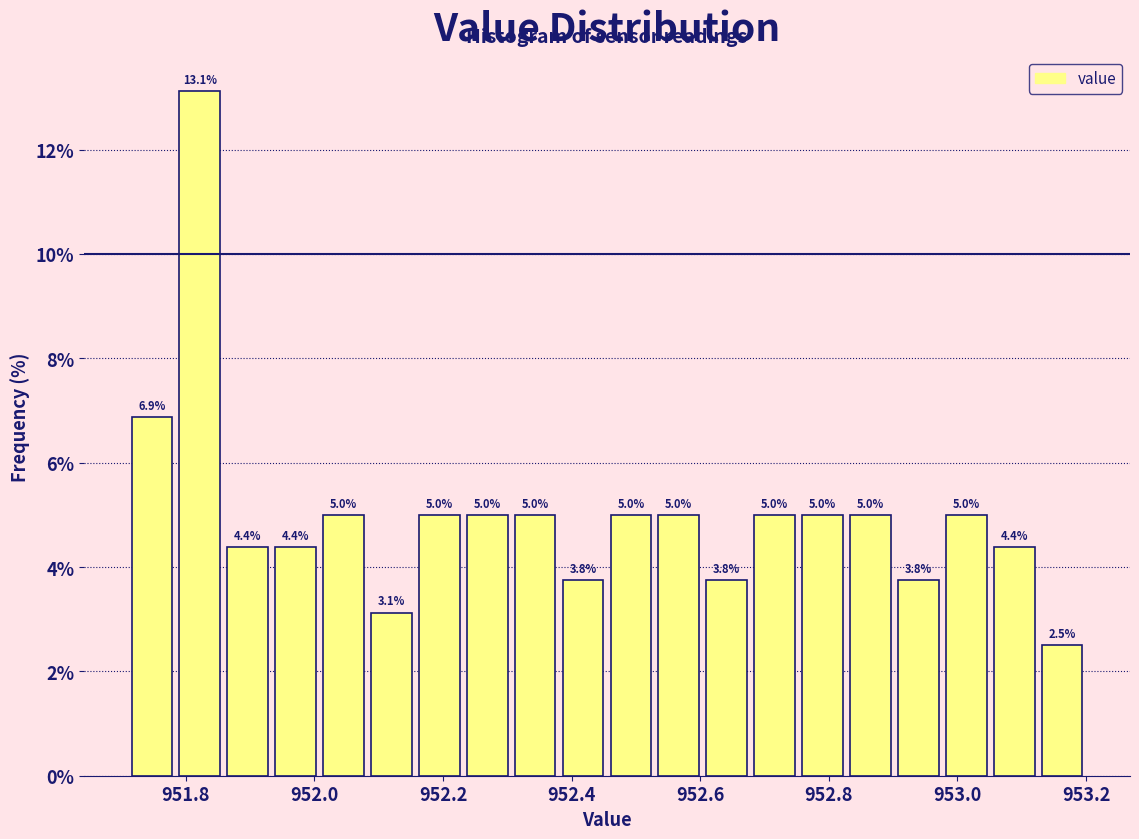

Read against the x-axis, roughly where is the centre of the tallest bar?

951.82